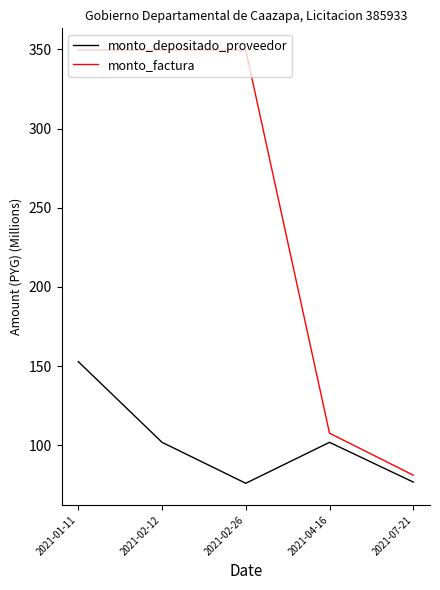

What is the average value of the monto_factura series?

247.5